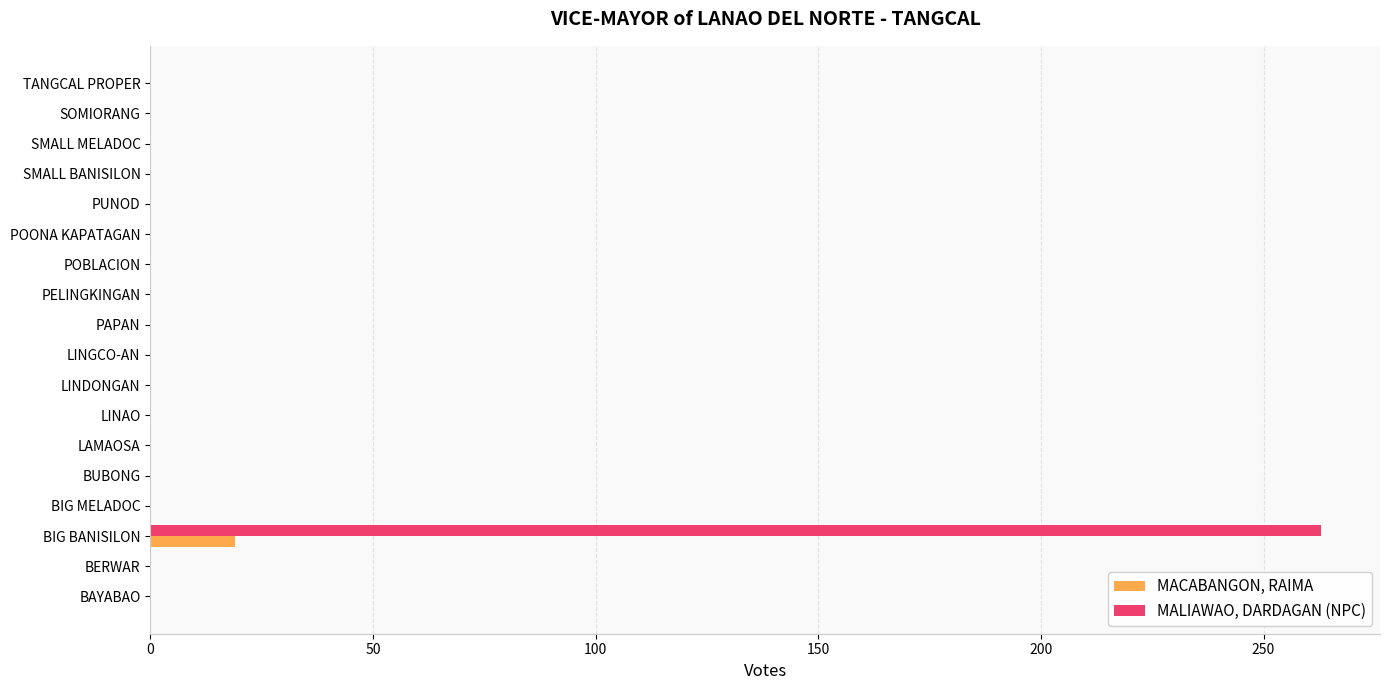

The MALIAWAO, DARDAGAN (NPC) series shows 174 at BAYABAO. True or false?

False